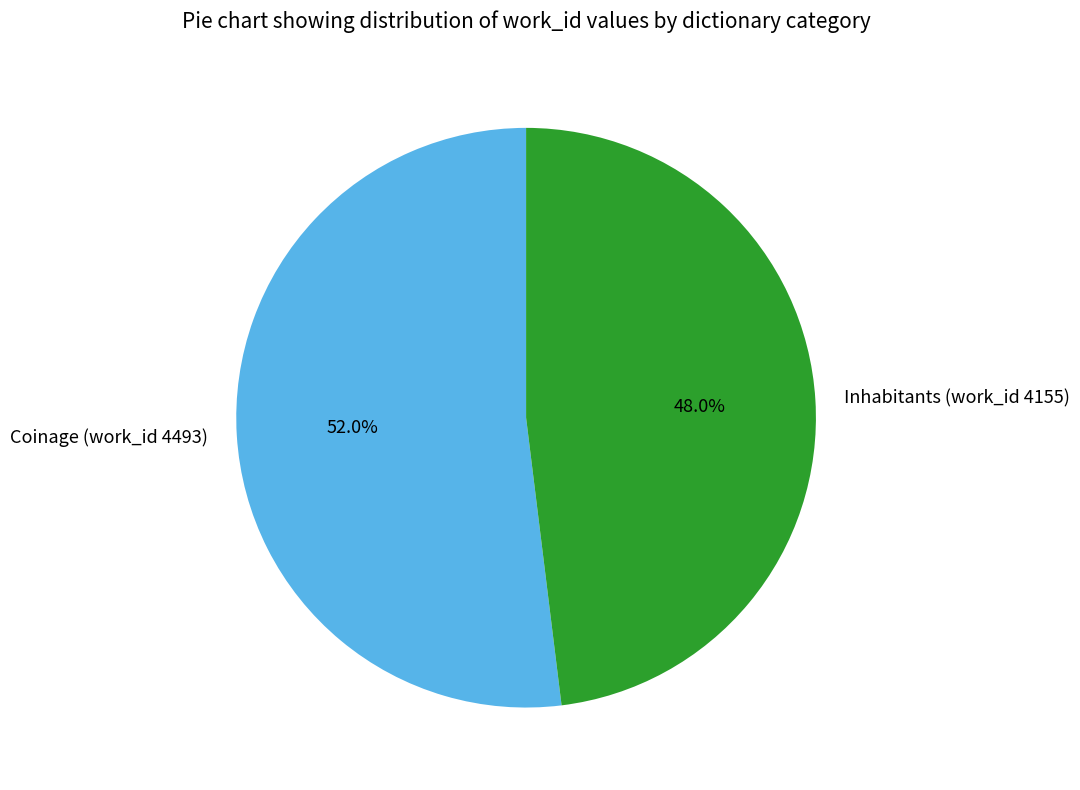

Count the number of slices in the pie.

2